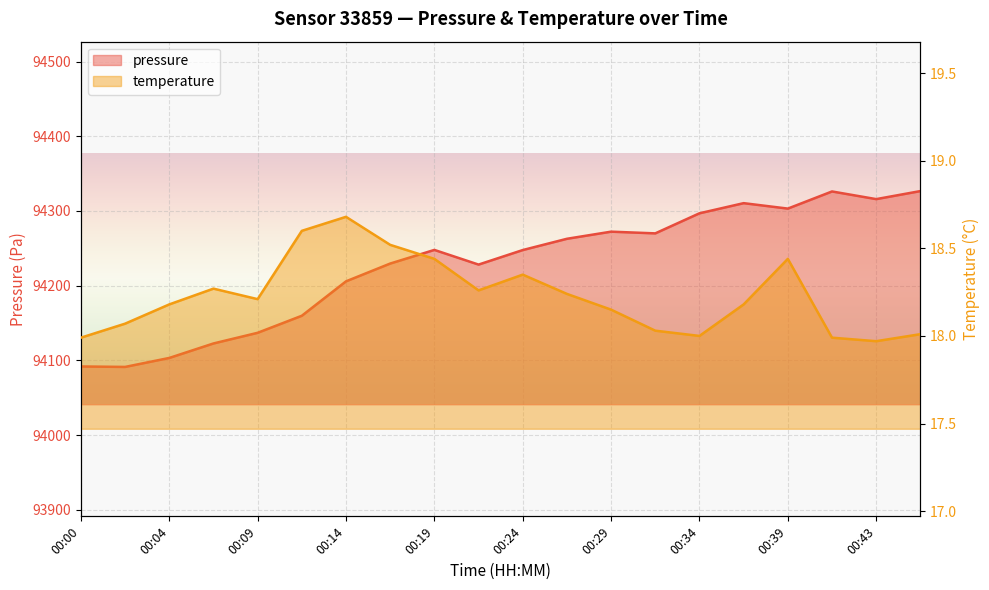

What is the value of the temperature point at the 10th from the left?

18.3